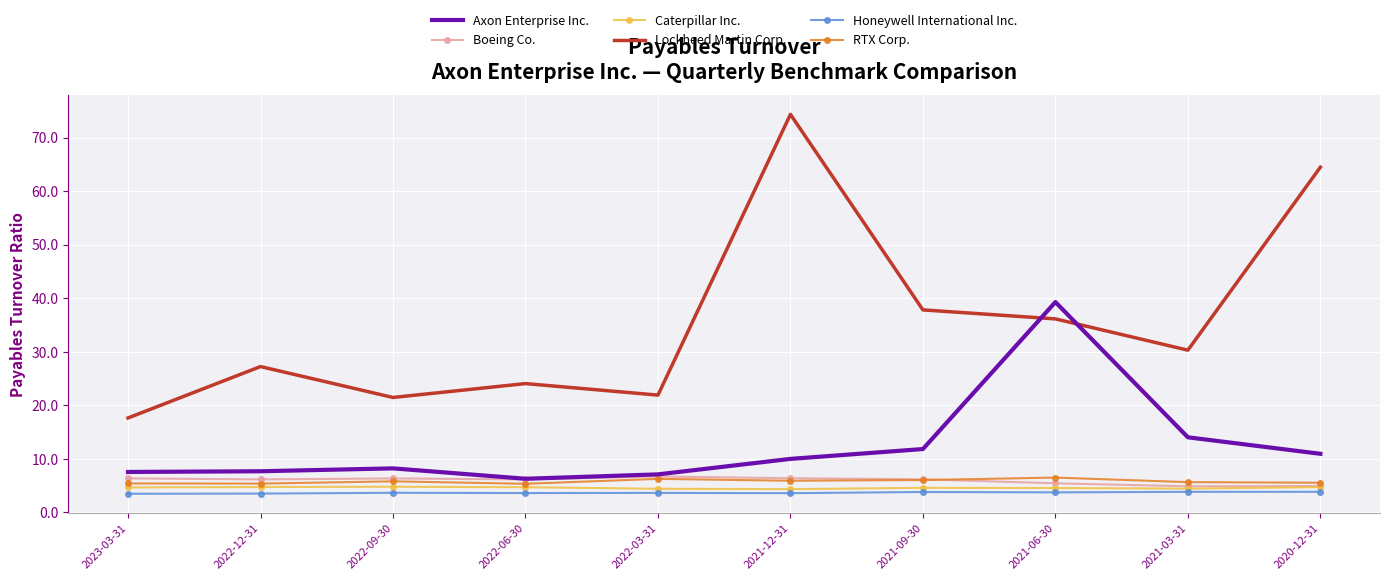

What is the sum of all Lockheed Martin Corp. values?

355.5